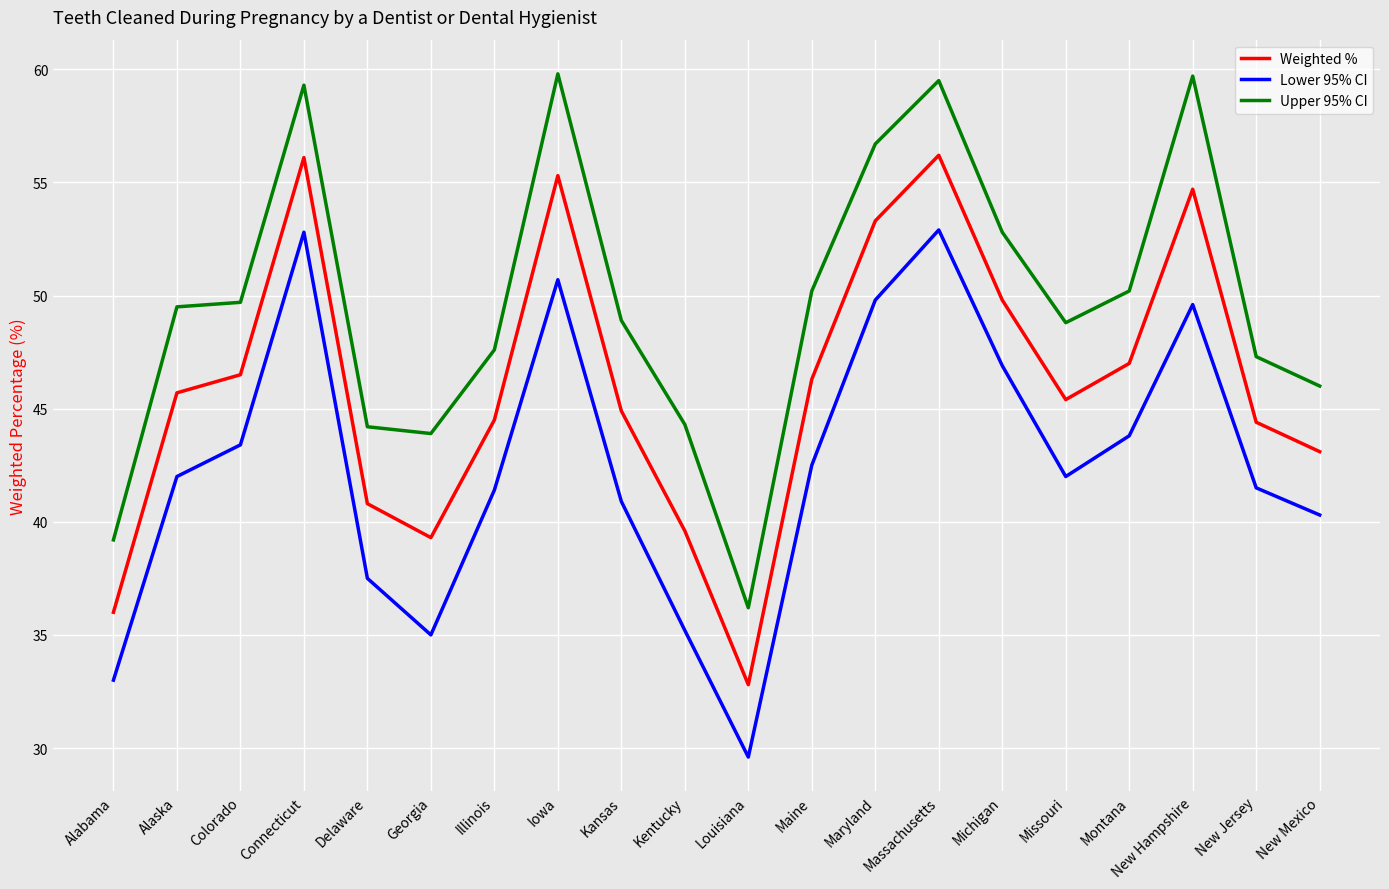

How many interior local peaks does the Lower 95% CI series have?

4